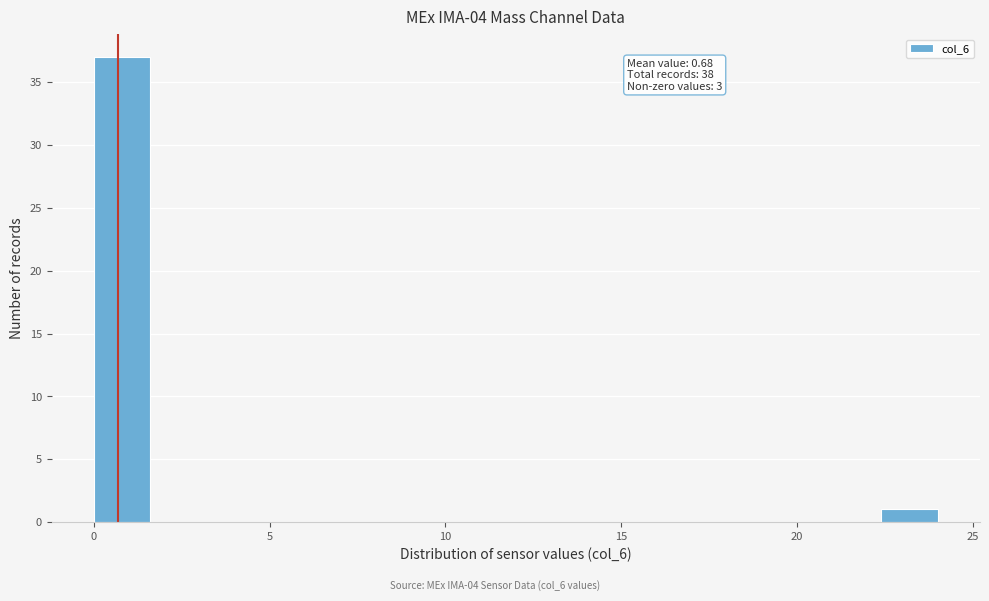

Read against the x-axis, roughly where is the centre of the tallest bar?

1.0